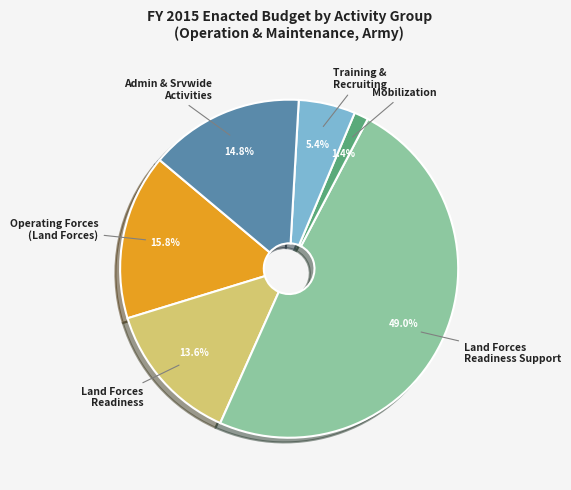

To the nearest percent, what is the difference between the largest and smallest slice percentages?

48%